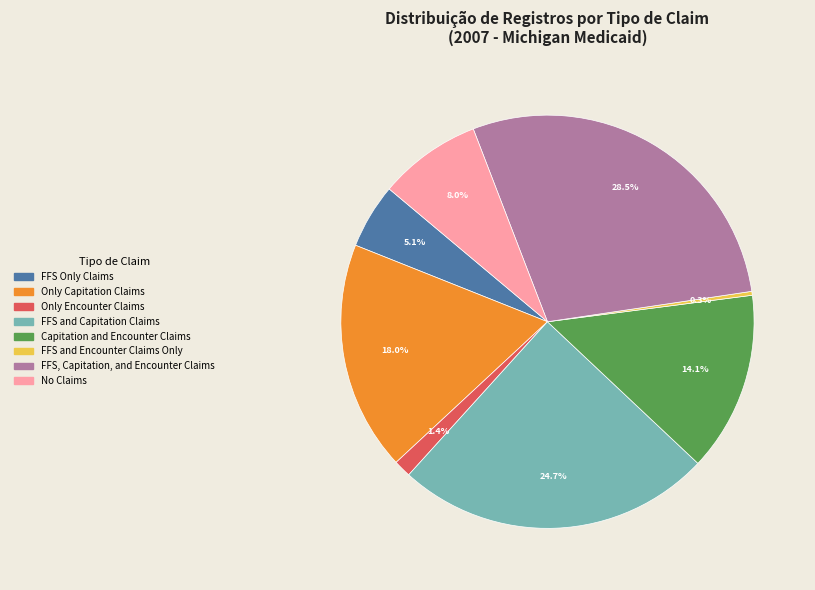

To the nearest percent, what percentage of the pie is Only Encounter Claims?

1%